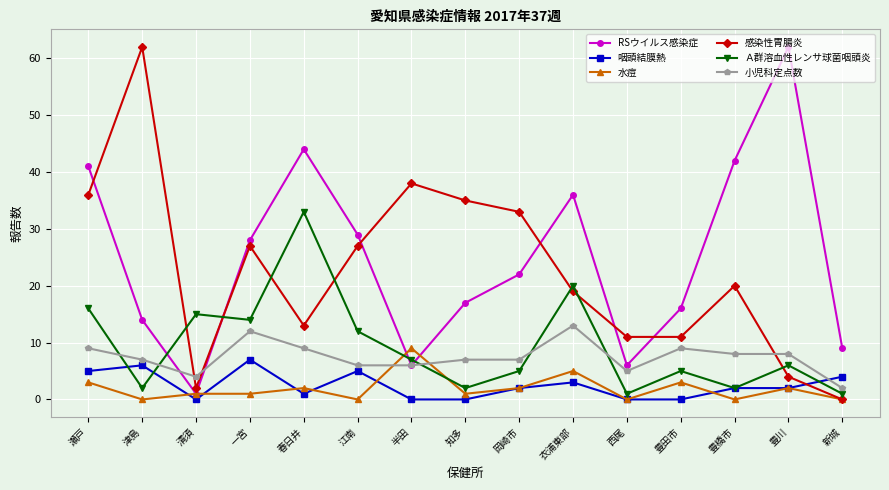

What position from the right is 津島?

14